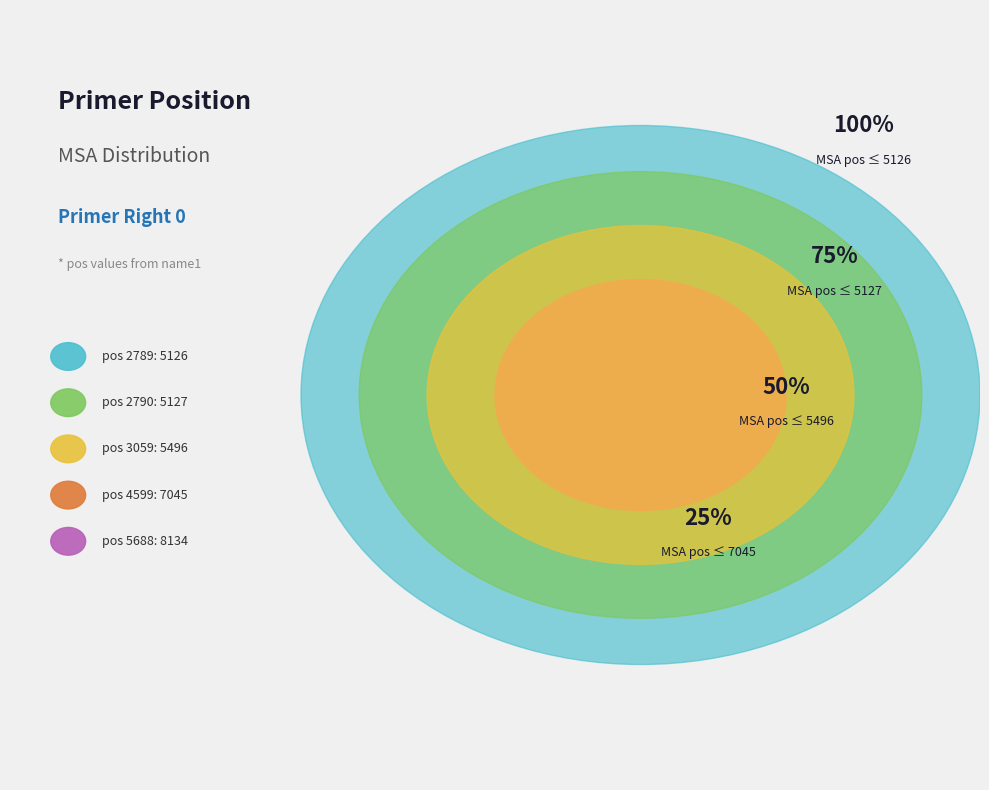

Which has a higher value, 5688 or 4599?

5688